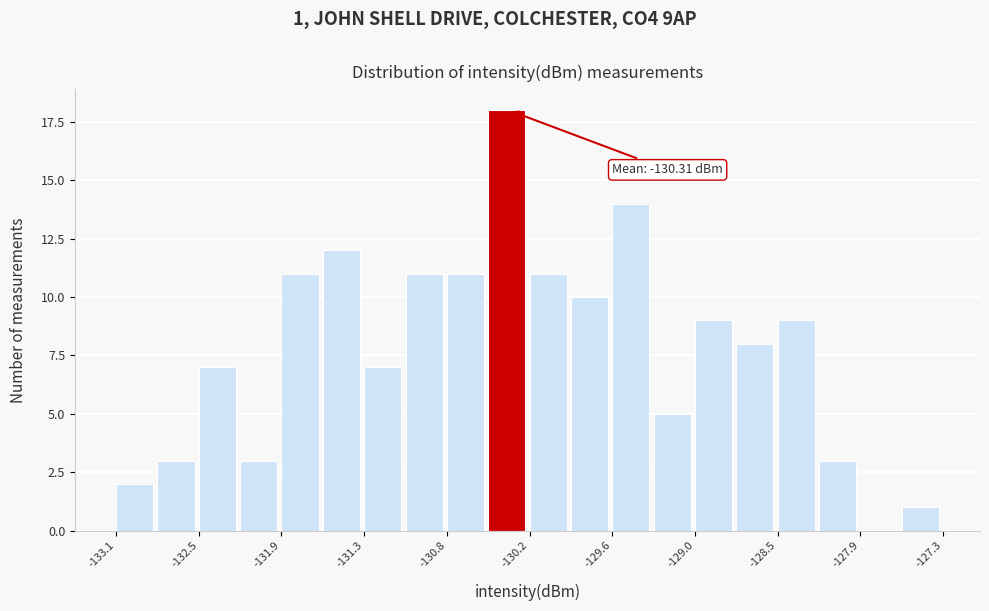

Read against the x-axis, roughly where is the centre of the tallest bar?

-130.3